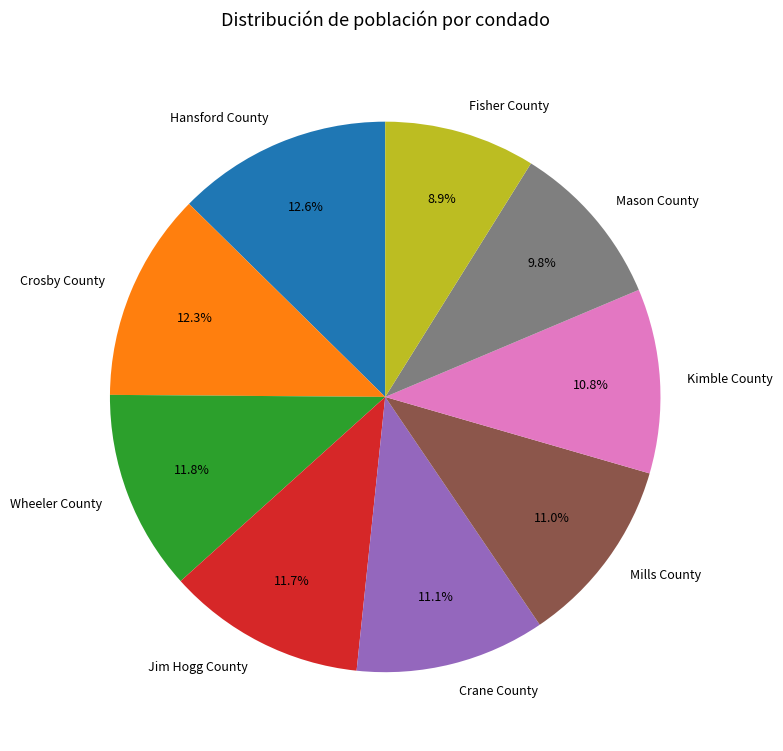

The Fisher County slice represents 1% of the pie. True or false?

False